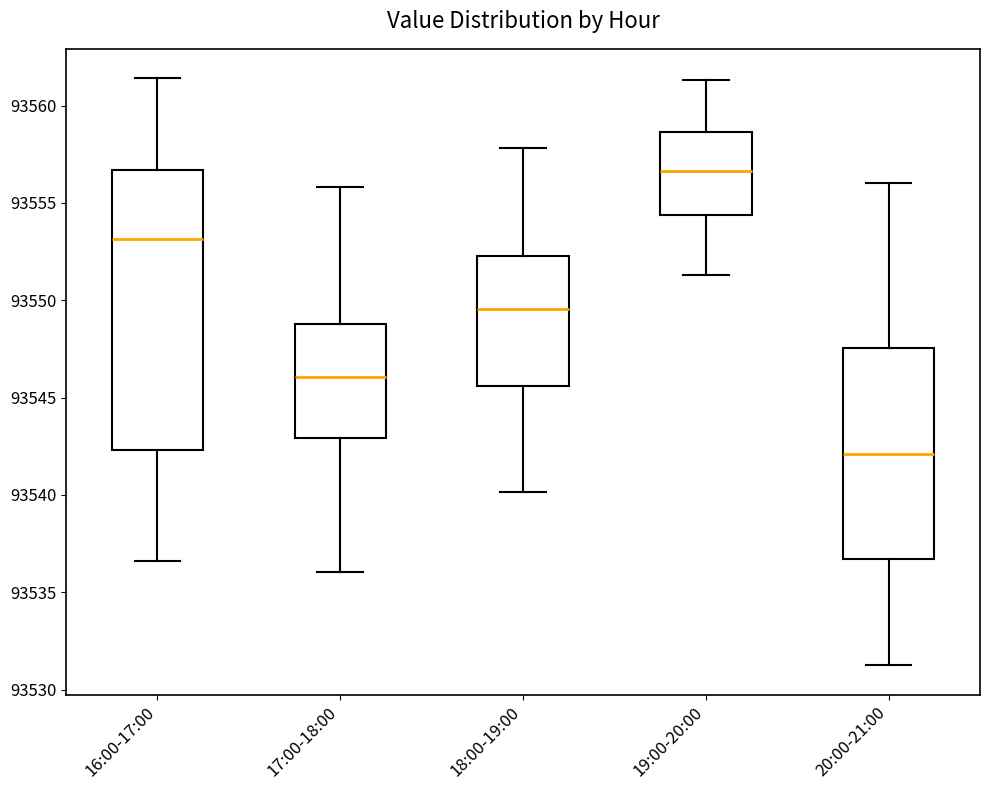

Reading left to right, read every box against the y-axis: the position of its median line, the range the box covers, and the ends of its whiskers. The values are not printed on the chart, so give them approximately, as read against the axis.

16:00-17:00: median 93553.0, box 93542.5 to 93556.5, whiskers 93536.5 to 93561.5
17:00-18:00: median 93546.0, box 93543.0 to 93549.0, whiskers 93536.0 to 93556.0
18:00-19:00: median 93549.5, box 93545.5 to 93552.5, whiskers 93540.0 to 93558.0
19:00-20:00: median 93556.5, box 93554.5 to 93558.5, whiskers 93551.5 to 93561.5
20:00-21:00: median 93542.0, box 93536.5 to 93547.5, whiskers 93531.5 to 93556.0